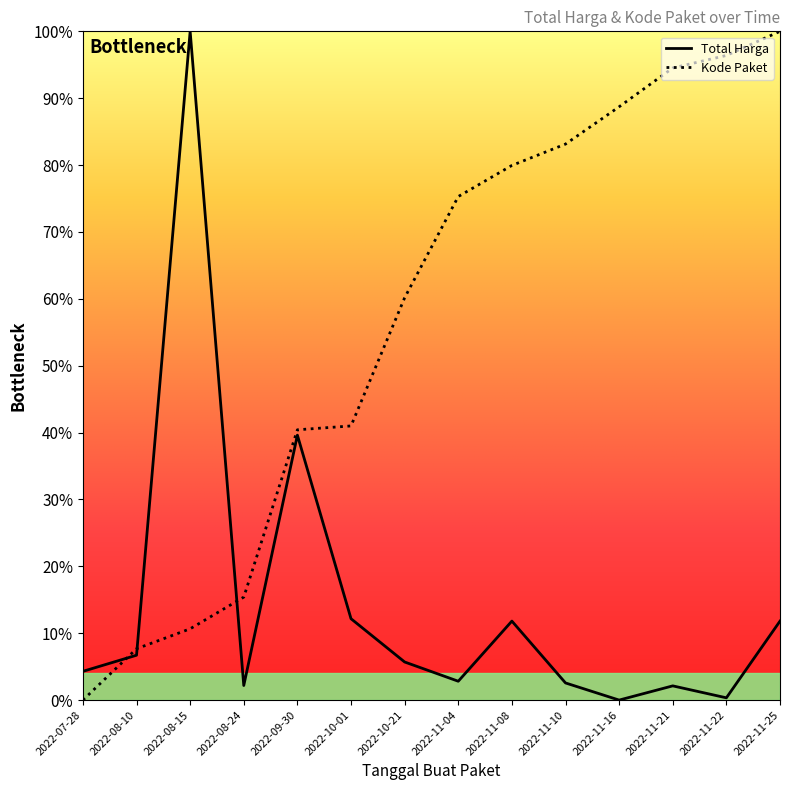

Between 2022-11-25 and 2022-08-24, which is larger?

2022-11-25